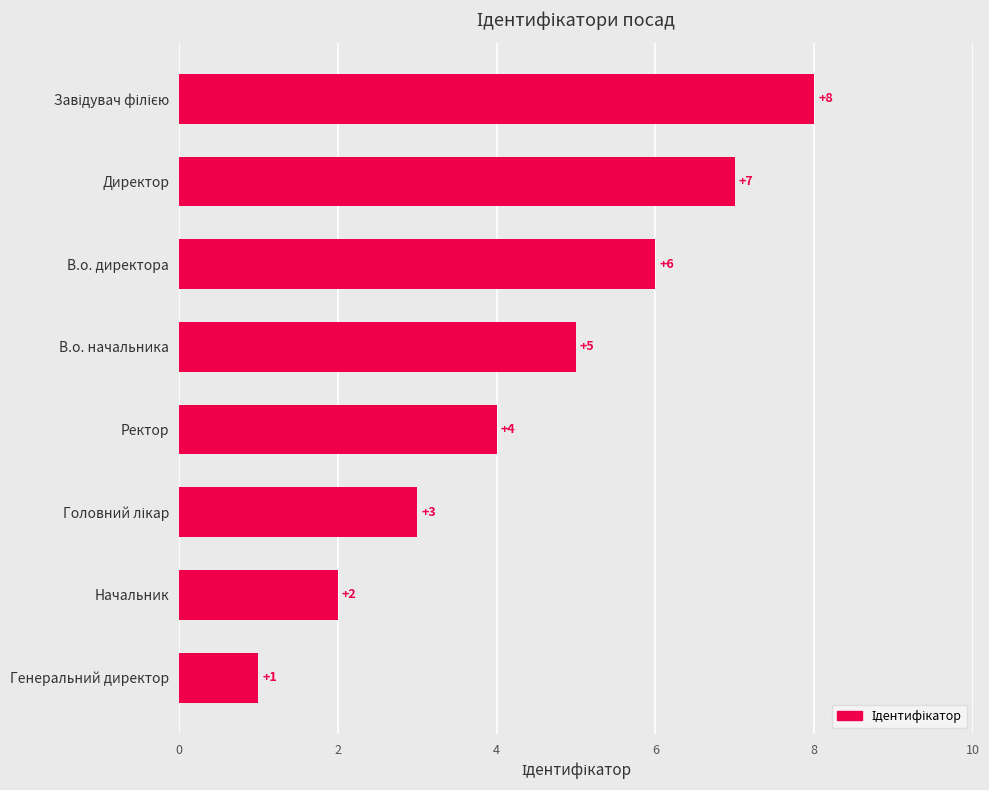

How many categories are shown in the chart?

8